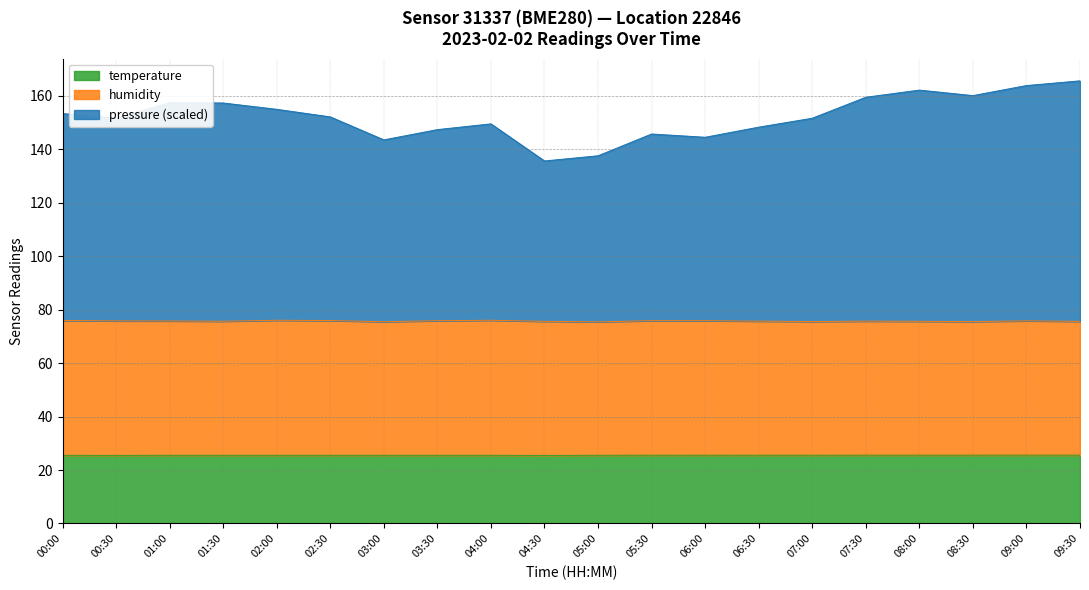

What is the label of the 11th point from the right?

04:30